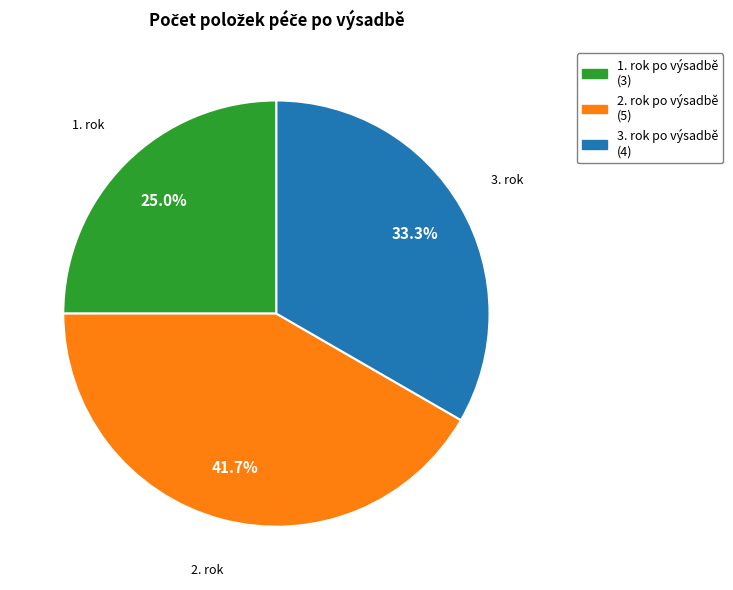

Combined, do 1. rok po výsadbě and 3. rok po výsadbě account for over 50%?

Yes